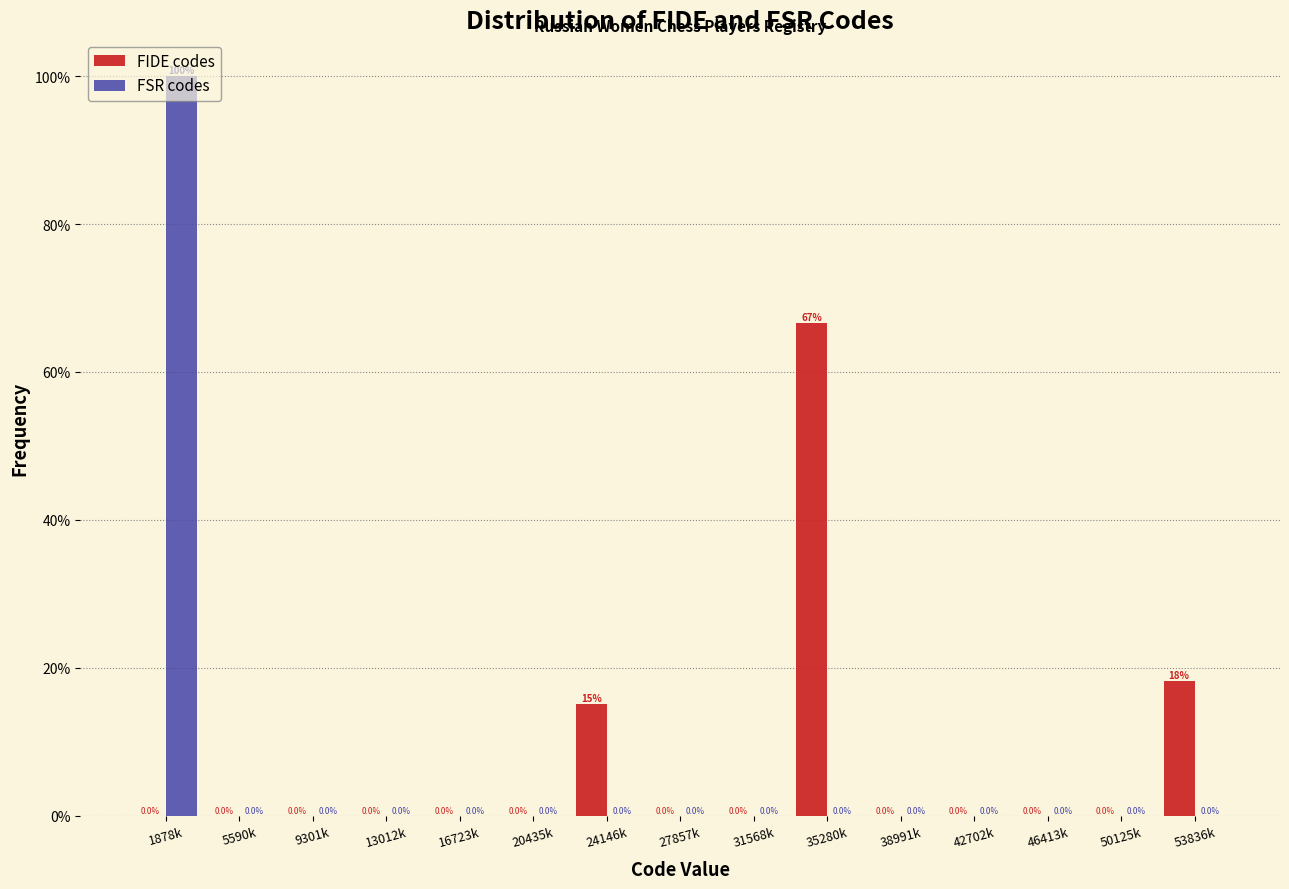

At which label is FIDE codes closest to 33?

53836k